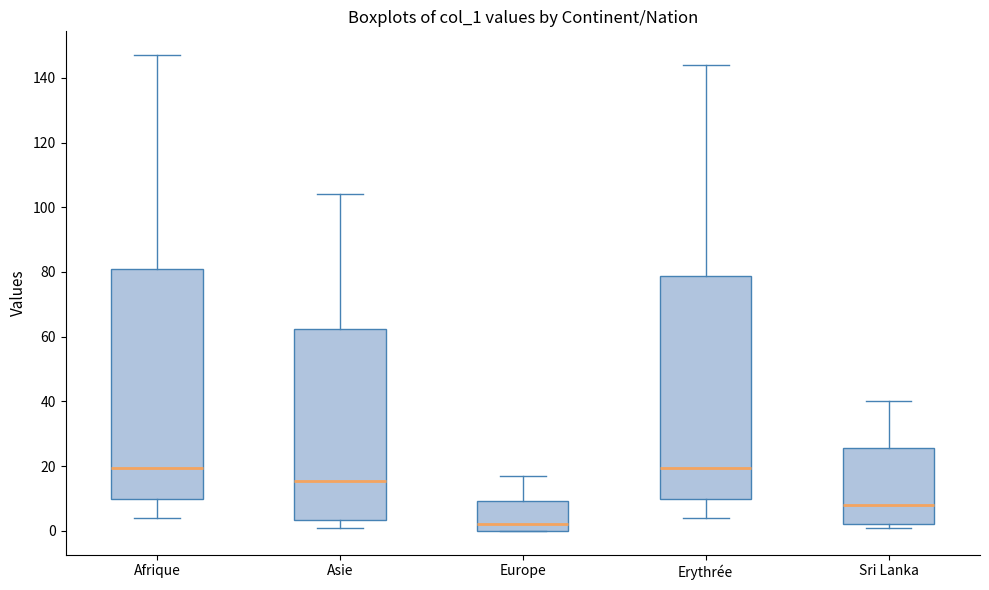

Reading left to right, transcribe this box plot: for each box, give where its median line is, the range the box spans, and where its two whiskers end, as read against the y-axis. The values are not printed on the chart, so give them approximately, as read against the axis.

Afrique: median 20, box 10 to 82, whiskers 4 to 148
Asie: median 16, box 4 to 62, whiskers 2 to 104
Europe: median 2, box 0 to 10, whiskers 0 to 18
Erythrée: median 20, box 10 to 78, whiskers 4 to 144
Sri Lanka: median 8, box 2 to 26, whiskers 2 (just below the box's lower edge) to 40